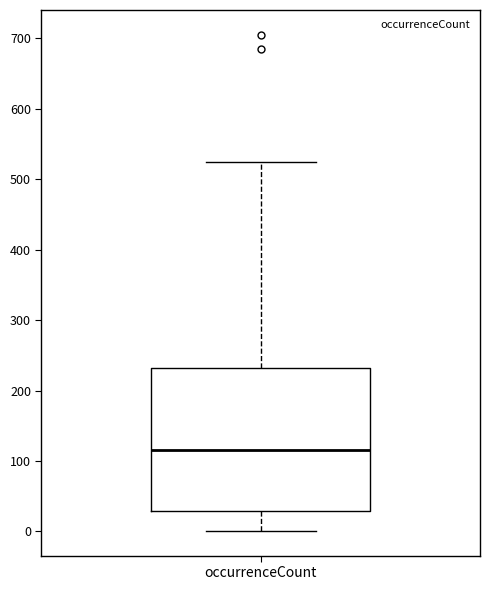

Where is the upper edge of the box for occurrenceCount on the y-axis? The values are not printed on the chart, so give them approximately, as read against the axis.

230